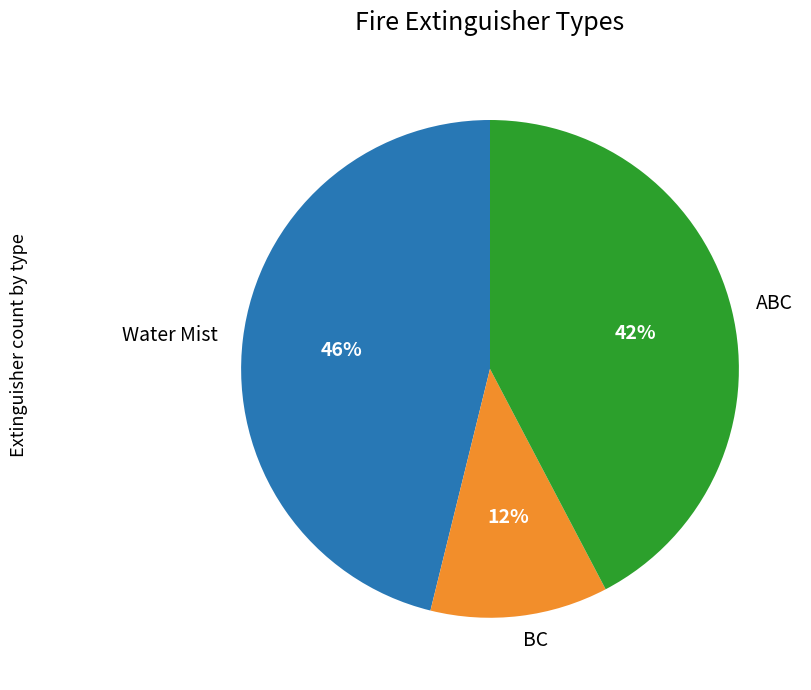

How many slices are in this pie chart?

3